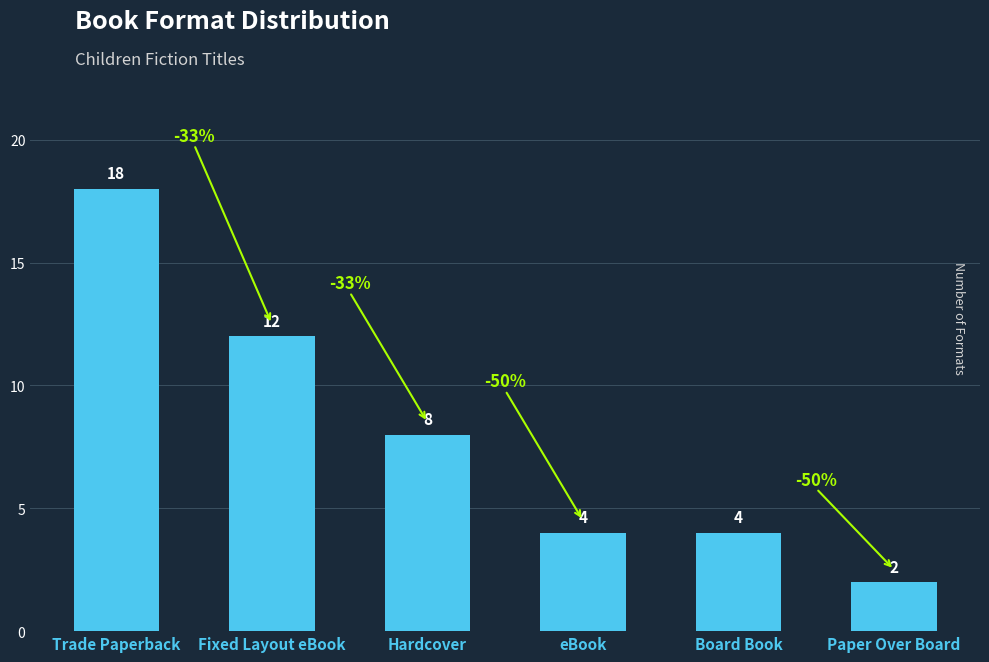

What is the sum of all values?

48